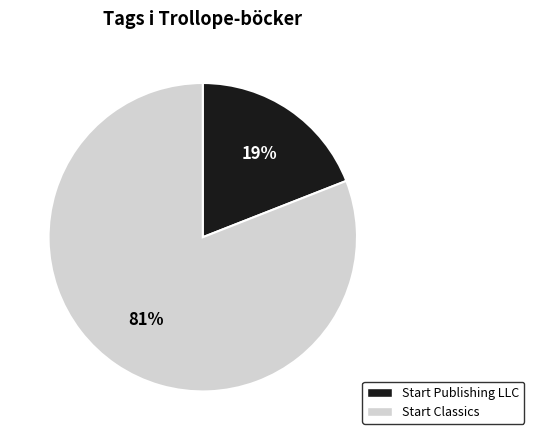

To the nearest percent, what is the average slice percentage?

50%